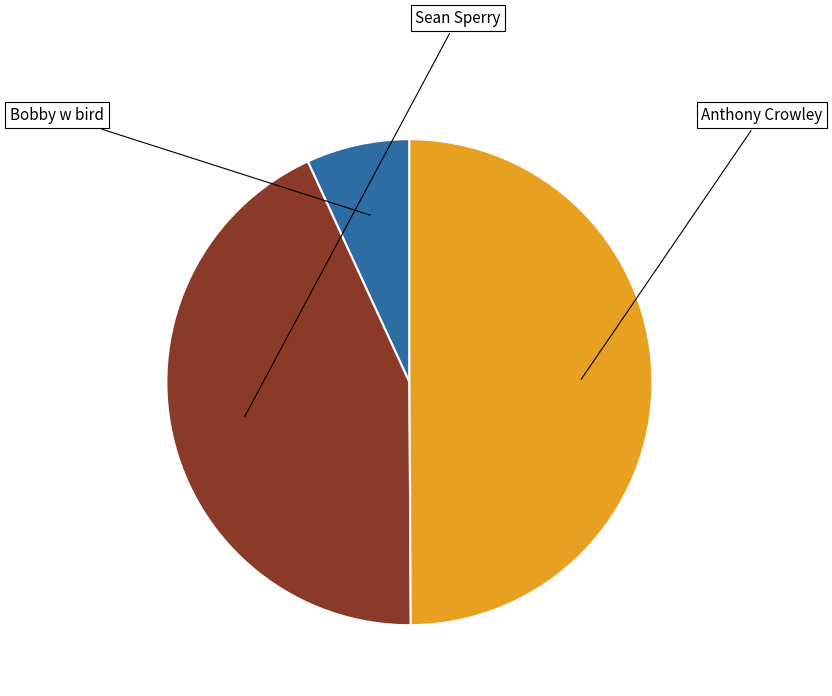

How many slices are in this pie chart?

3